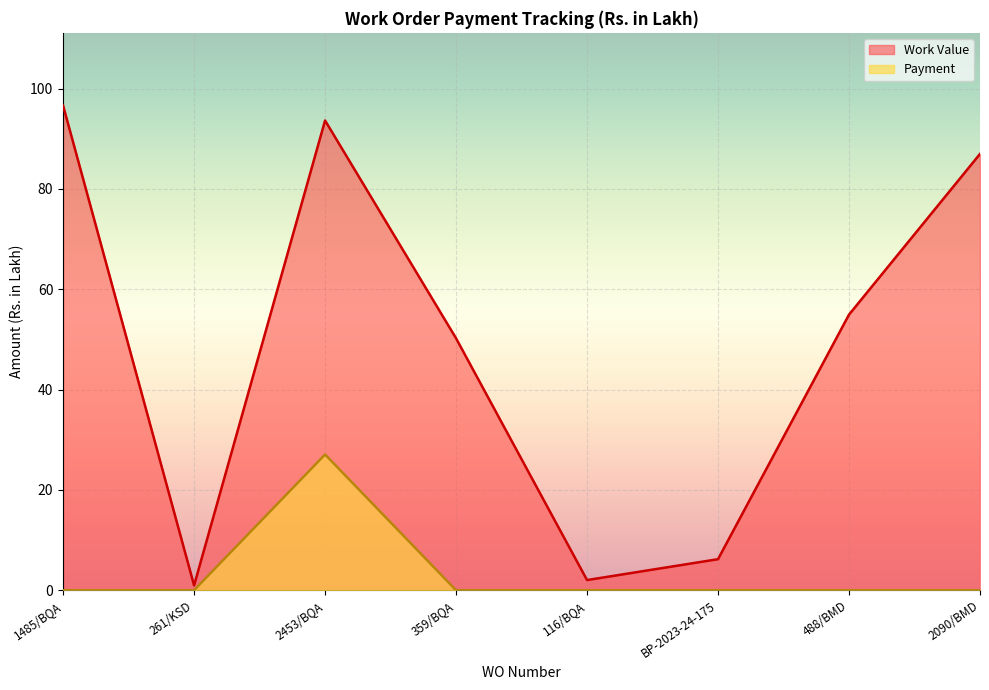

At which label is Payment closest to 13?

1485/BQA